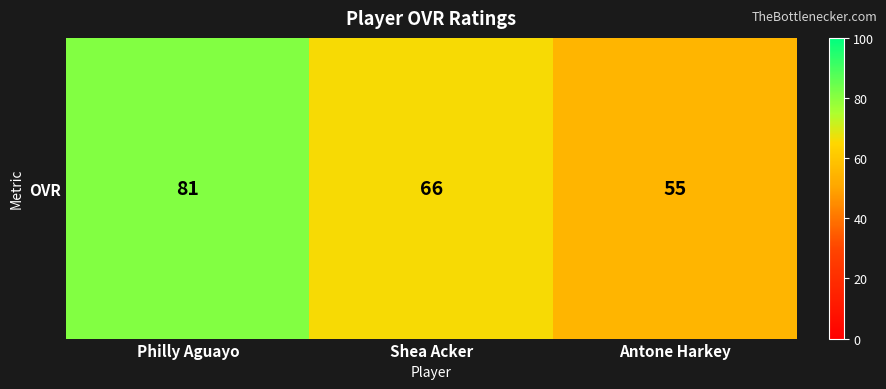

At which label is the value closest to 68?

Shea Acker